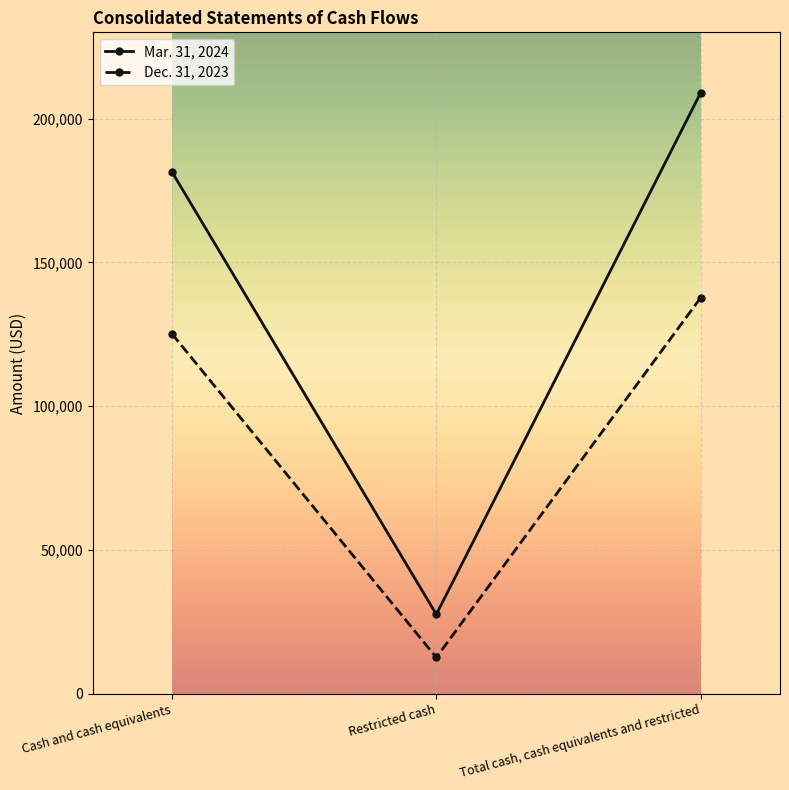

True or false: Dec. 31, 2023 has a value of 83237 at Total cash, cash equivalents and restricted.

False